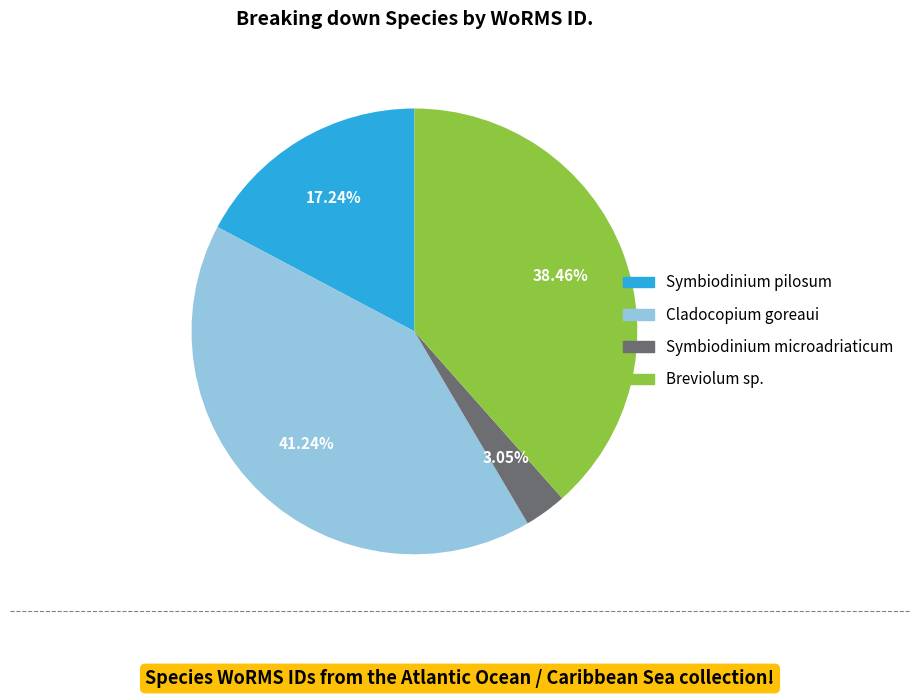

Which category has the smallest portion of the pie?

Symbiodinium microadriaticum